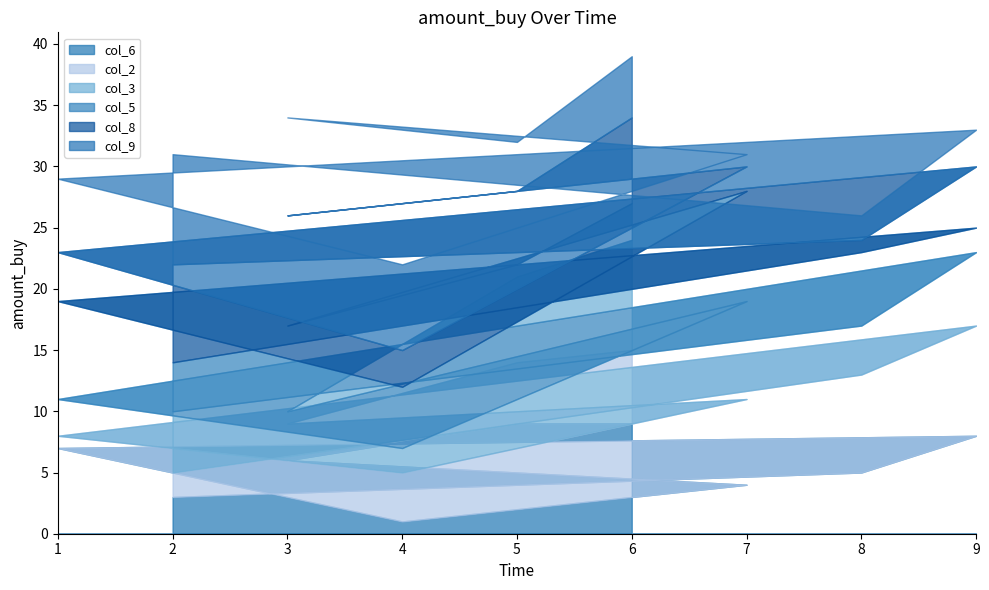

Is the value of col_5 at 8 greater than the value of col_2 at 4?

Yes